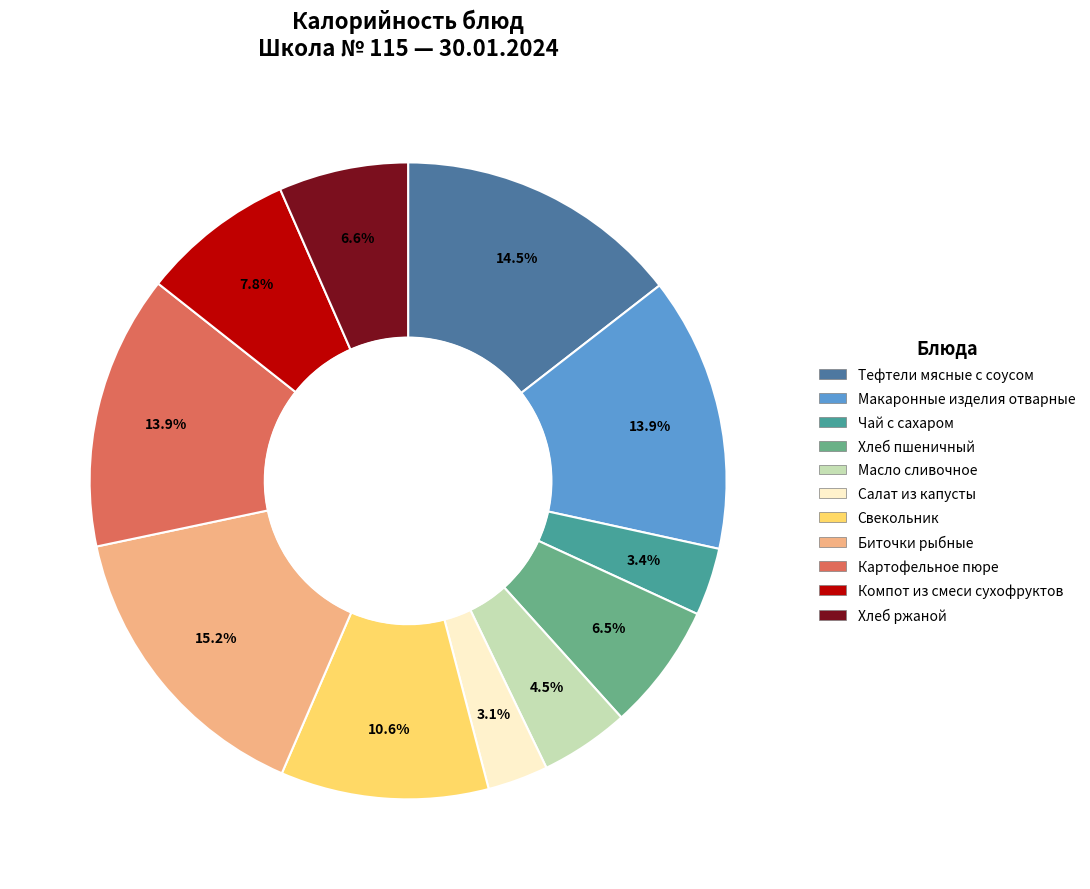

To the nearest percent, what is the average slice percentage?

9%